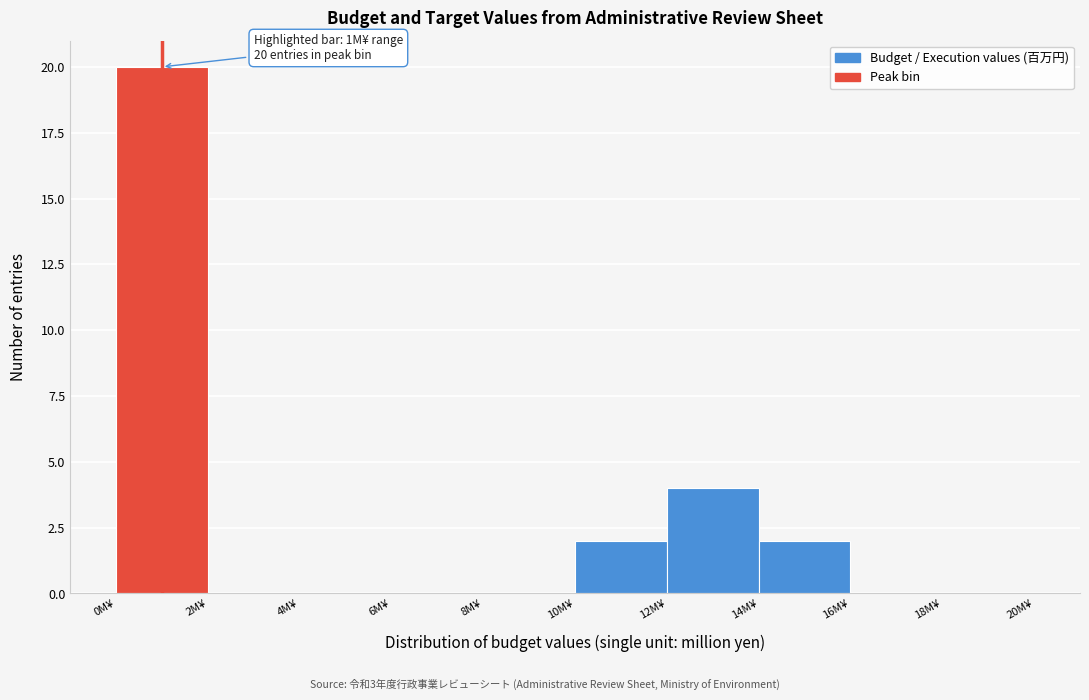

Which range on the x-axis has the tallest bar?

0 to 2